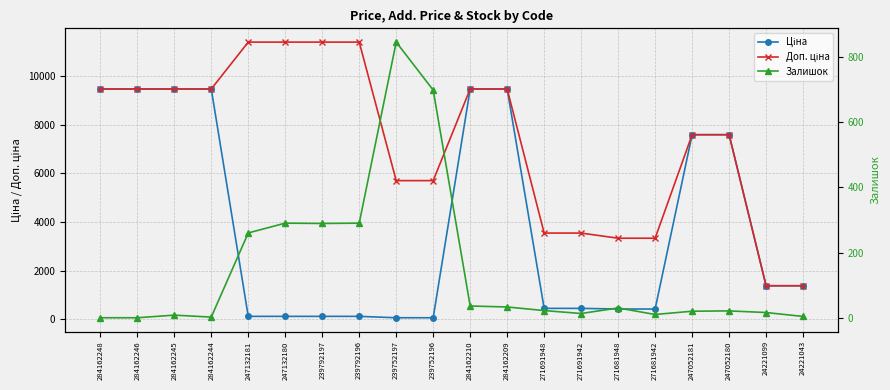

What is the difference between the maximum and minimum values in the Залишок series?

845.0